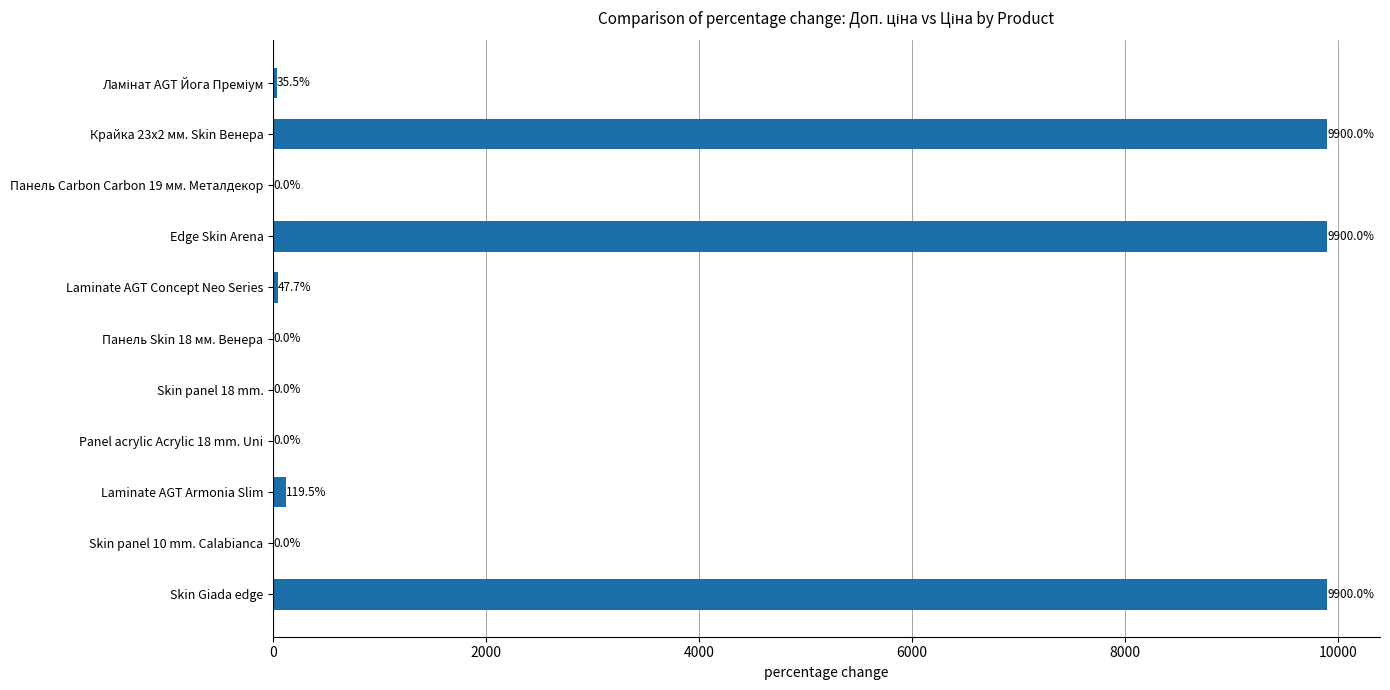

The chart shows a value of 0.0 at Панель Skin 18 мм. Венера. True or false?

True